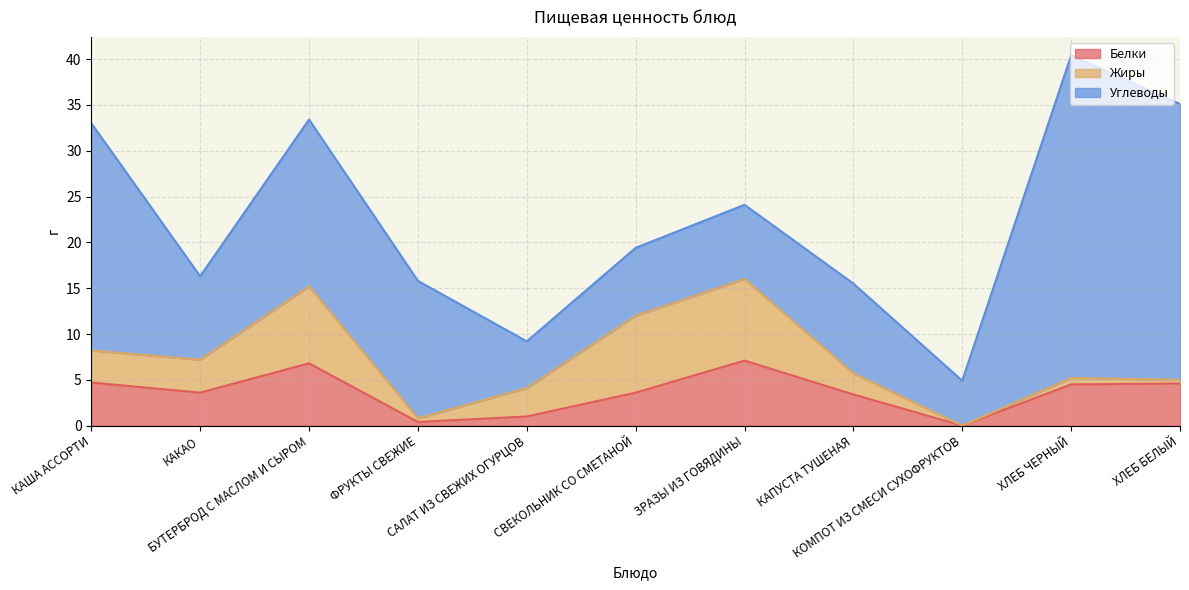

True or false: Углеводы and Белки cross at least once.

False